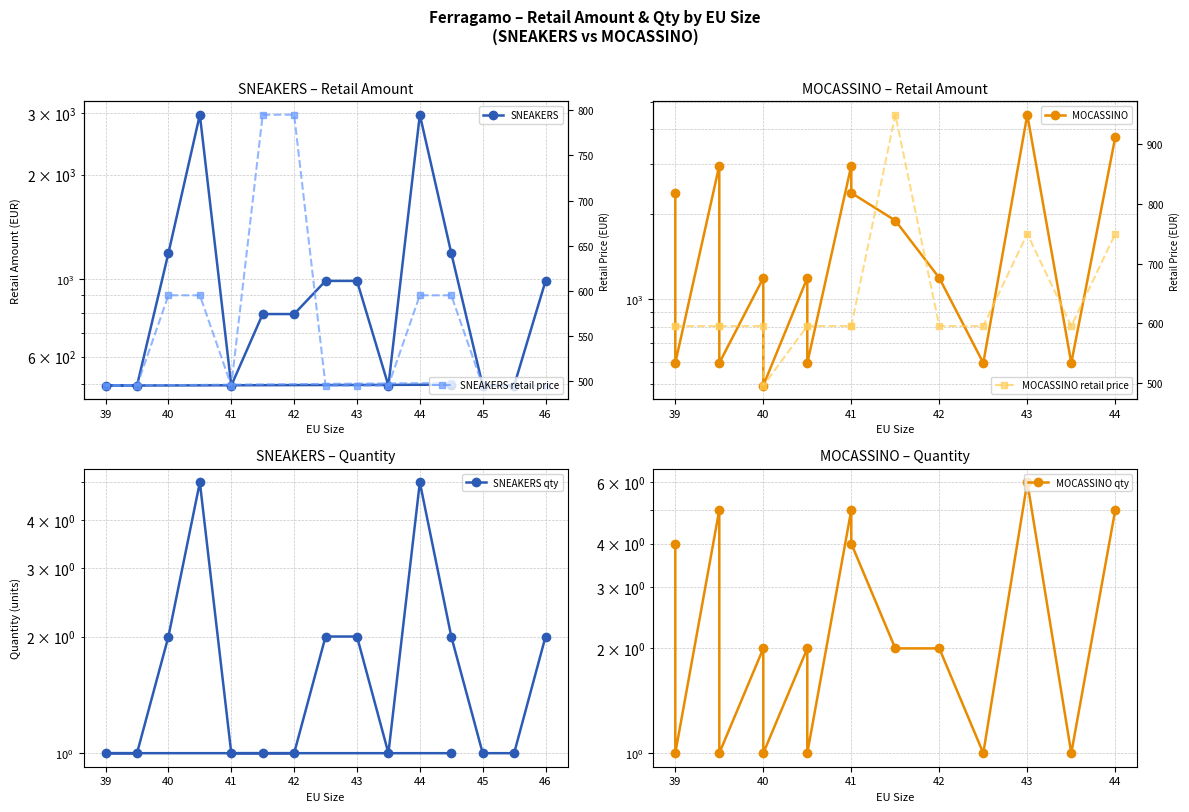

What is the smallest value displayed?

1